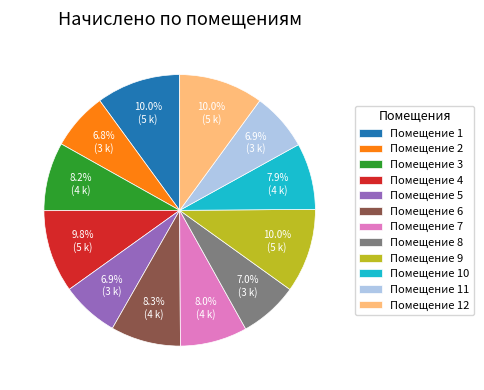

What is the ratio of the value at Помещение 11 to the value at Помещение 8?

1.0